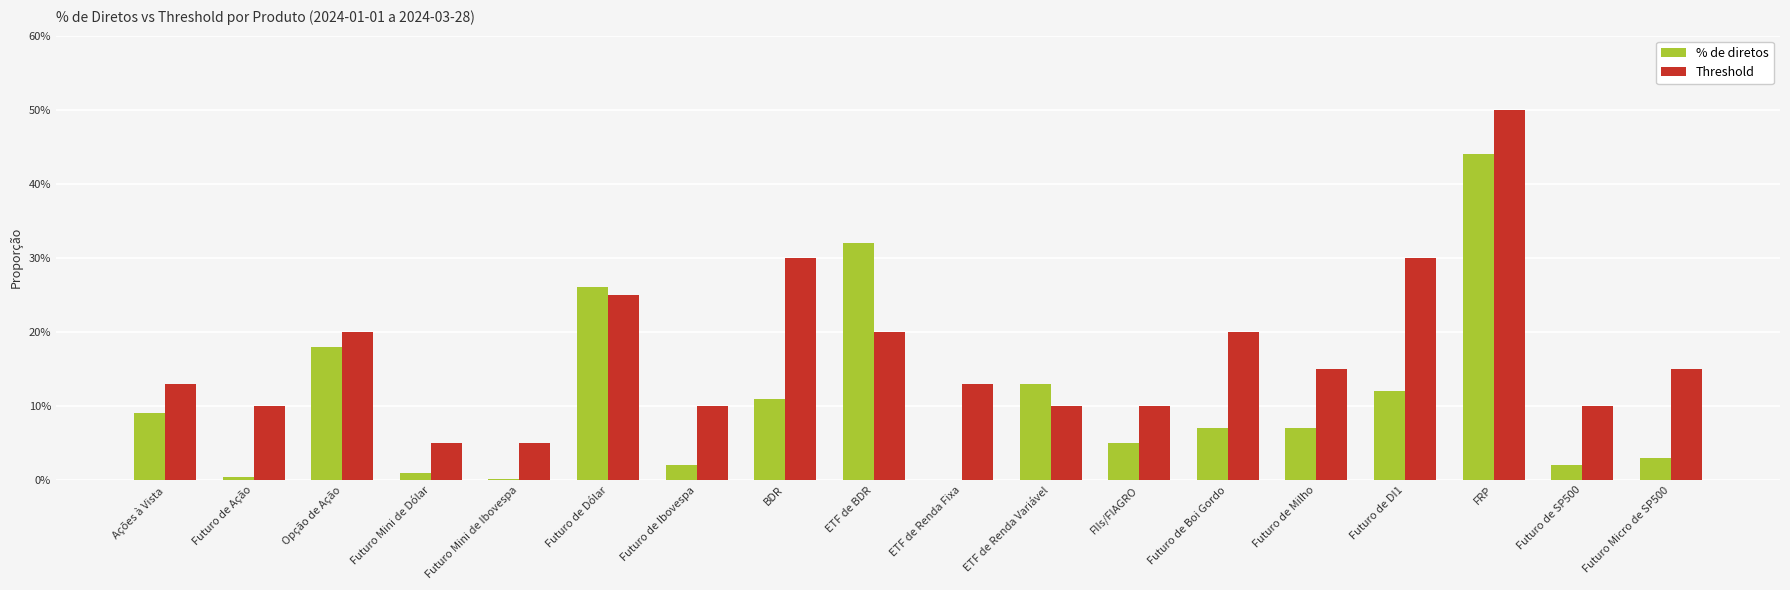

What are all the series names shown in the legend?

% de diretos, Threshold